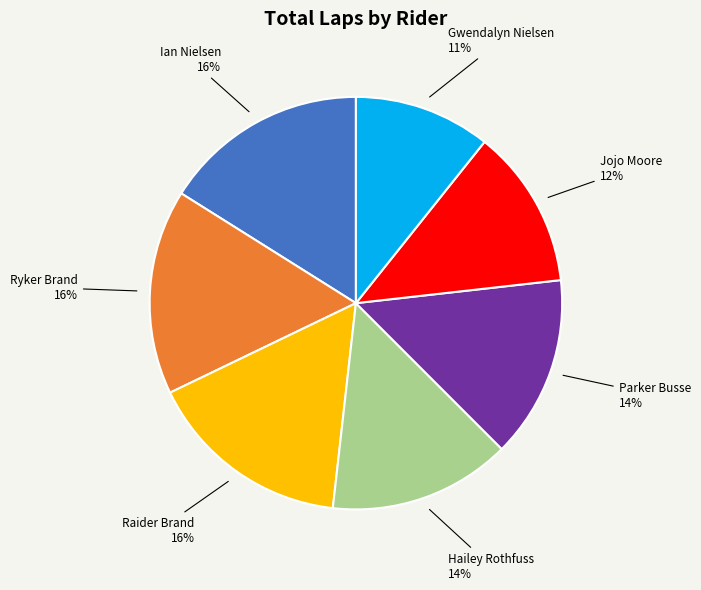

Do Jojo Moore and Ian Nielsen together represent more than half of the pie?

No